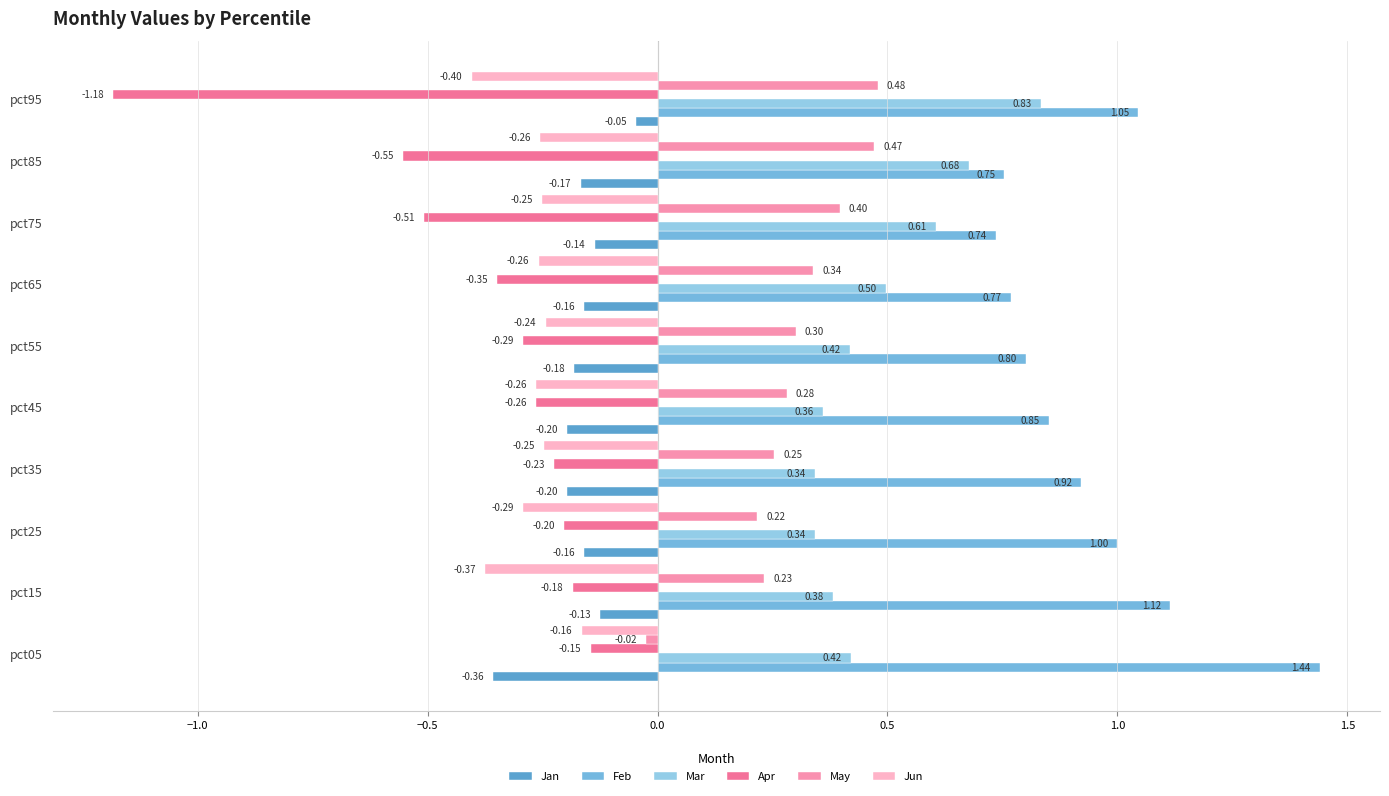

Which category has the highest value in the Jun series?

pct05